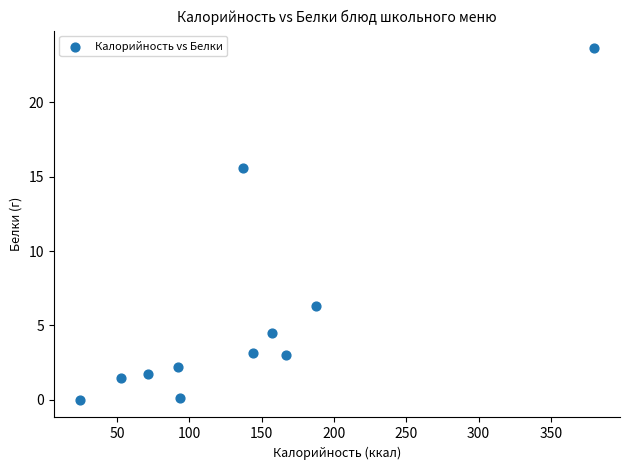

What is the average Y value?

5.6